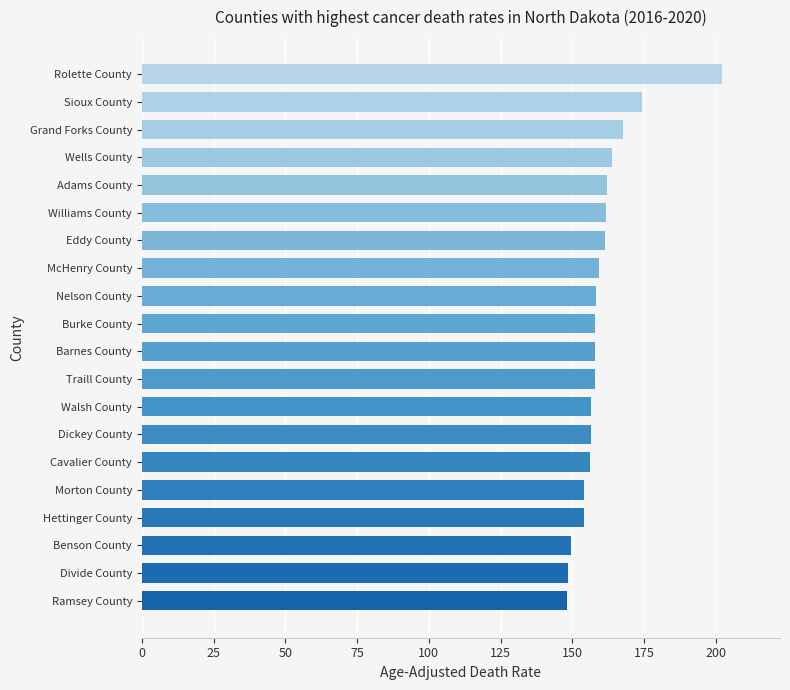

Count the number of categories in the chart.

20